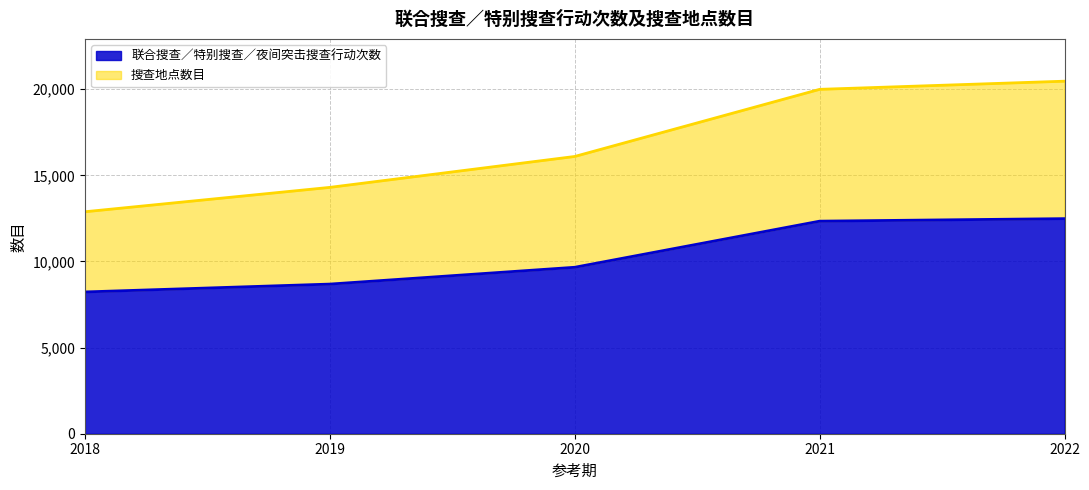

At which category does the chart reach its minimum across all series?

2018